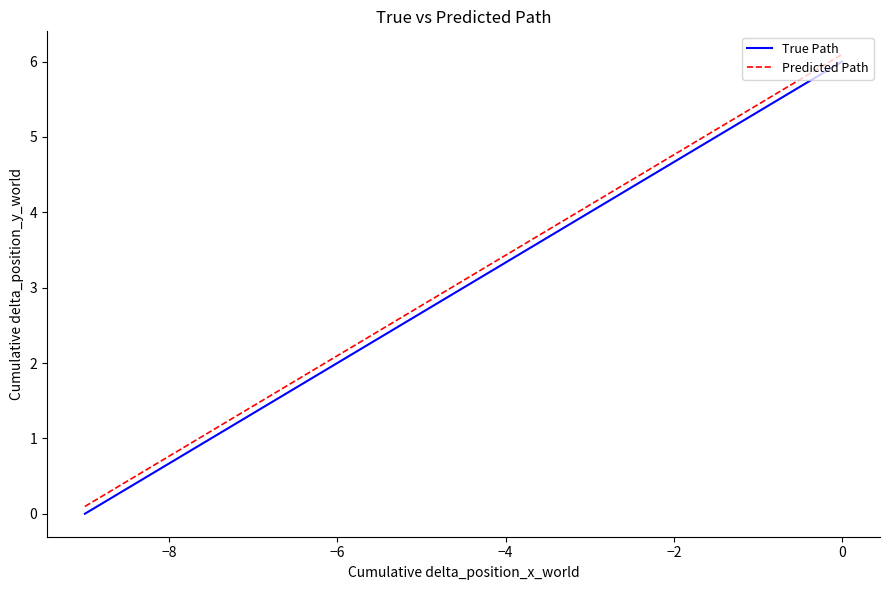

True or false: Predicted Path and True Path intersect in this chart.

False